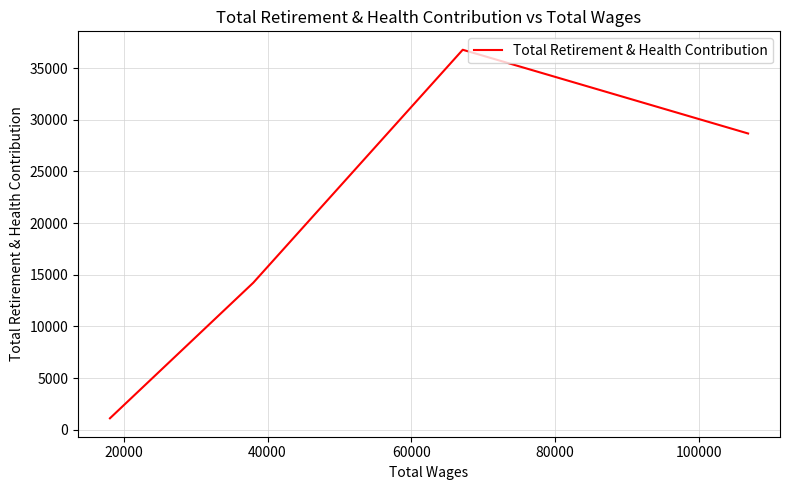

At which label is the value closest to 18944?

40000